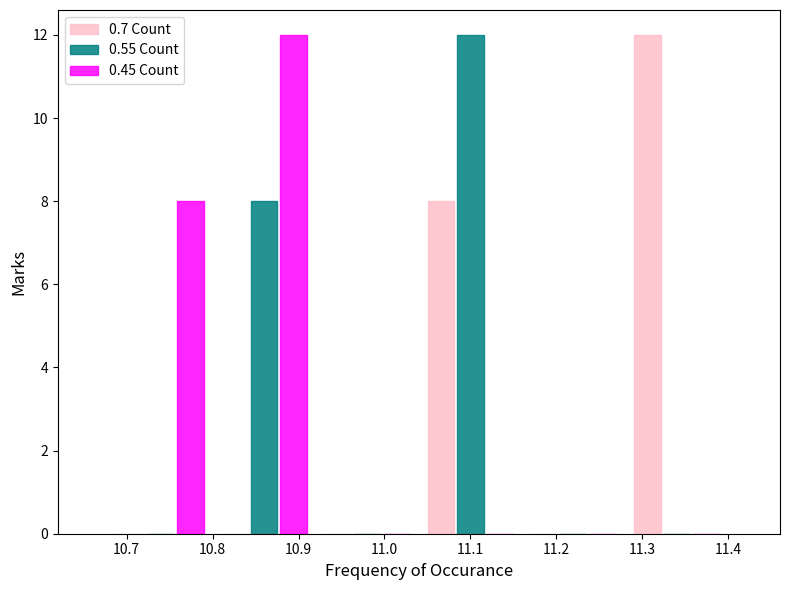

What is the height of the 0.7 Count bar covering 11.28 to 11.40 on the x-axis? The values are not printed on the chart, so give them approximately, as read against the axis.

12